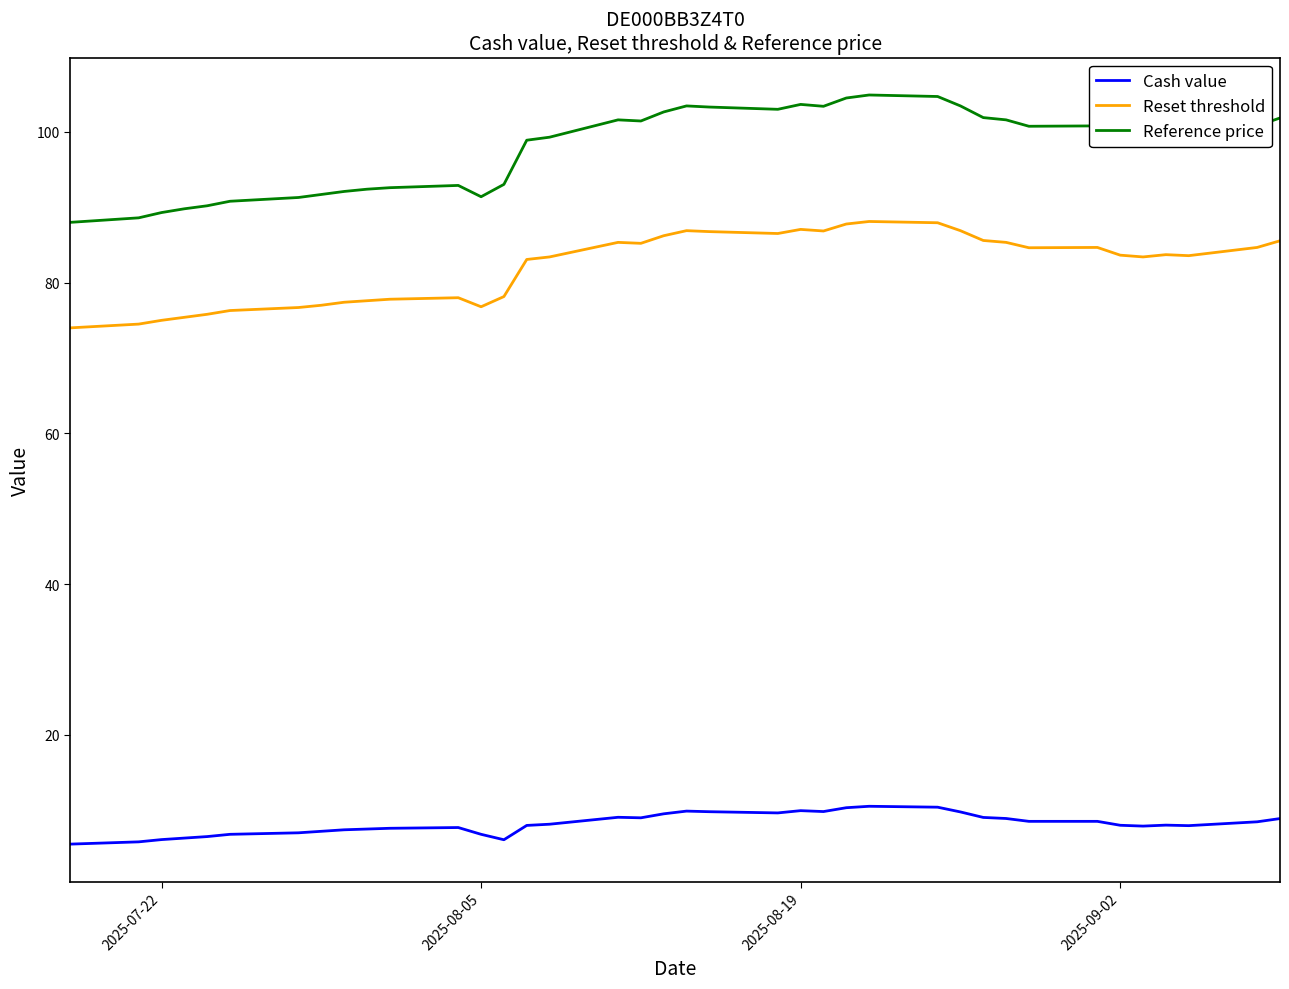

Rank the series by their maximum value, from highest to lowest.

Reference price, Reset threshold, Cash value